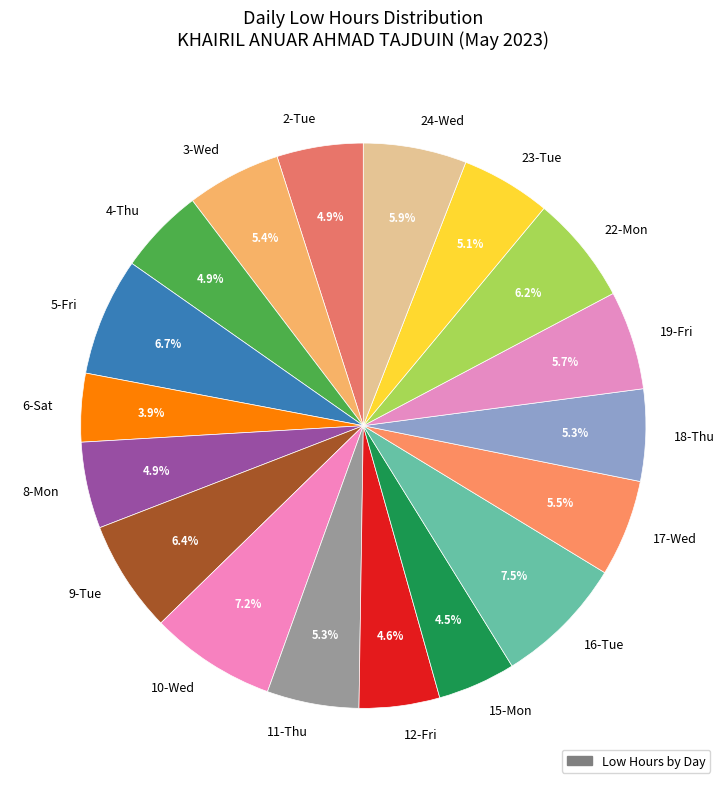

To the nearest percent, what is the difference between the largest and smallest slice percentages?

4%